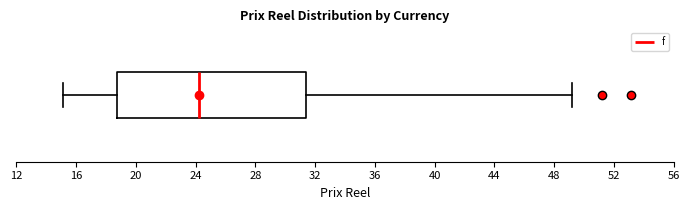

Transcribe this box plot: give where the median line is, the range the box spans, and where the two whiskers end, as read against the x-axis. The values are not printed on the chart, so give them approximately, as read against the axis.

median 24.5, box 18.5 to 31.5, whiskers 15.0 to 49.0